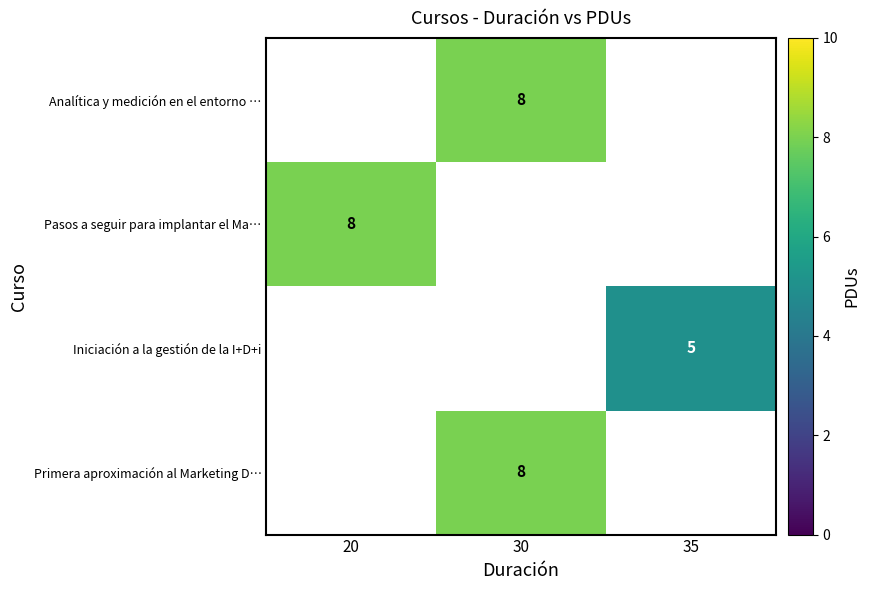

How many distinct data groups are displayed?

4